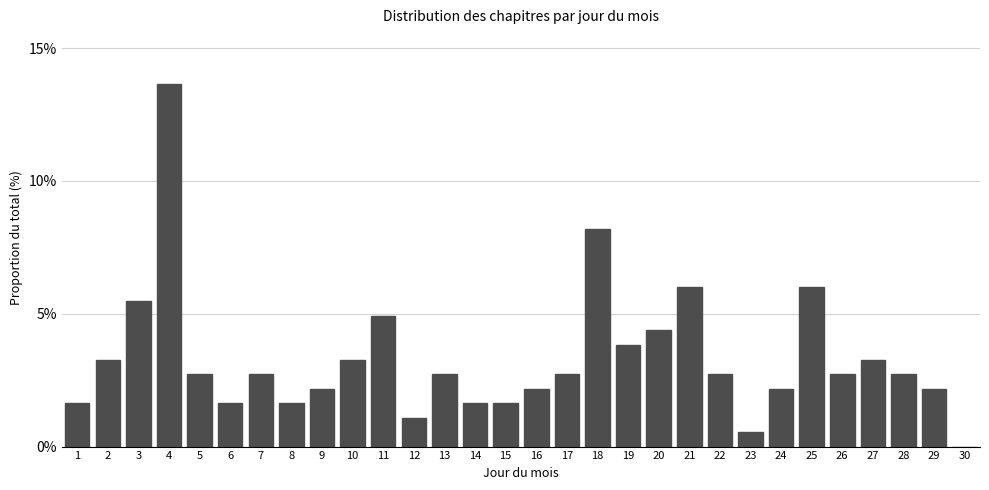

Reading left to right, what are all the values shown in this chart?

1=1.6	2=3.3	3=5.5	4=13.7	5=2.7	6=1.6	7=2.7	8=1.6	9=2.2	10=3.3	11=4.9	12=1.1	13=2.7	14=1.6	15=1.6	16=2.2	17=2.7	18=8.2	19=3.8	20=4.4	21=6.0	22=2.7	23=0.5	24=2.2	25=6.0	26=2.7	27=3.3	28=2.7	29=2.2	30=0.0